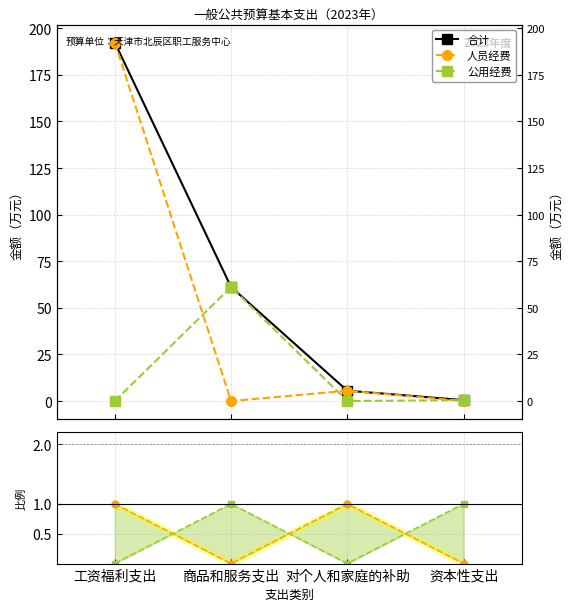

True or false: 公用经费 and 公用经费 / 合计 intersect in this chart.

False